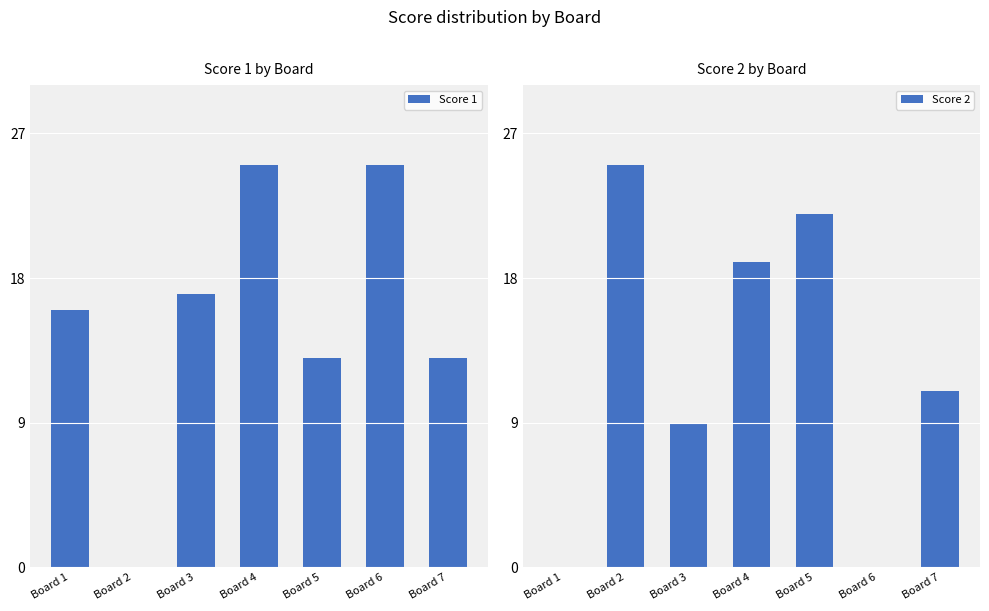

Rank the categories by Score 2 value from highest to lowest.

Board 2, Board 5, Board 4, Board 7, Board 3, Board 1, Board 6